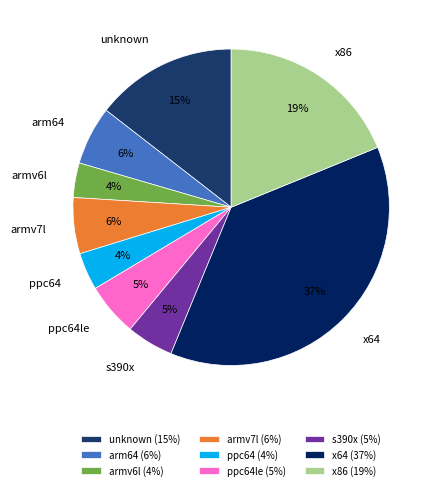

Between x86 and armv7l, which is larger?

x86